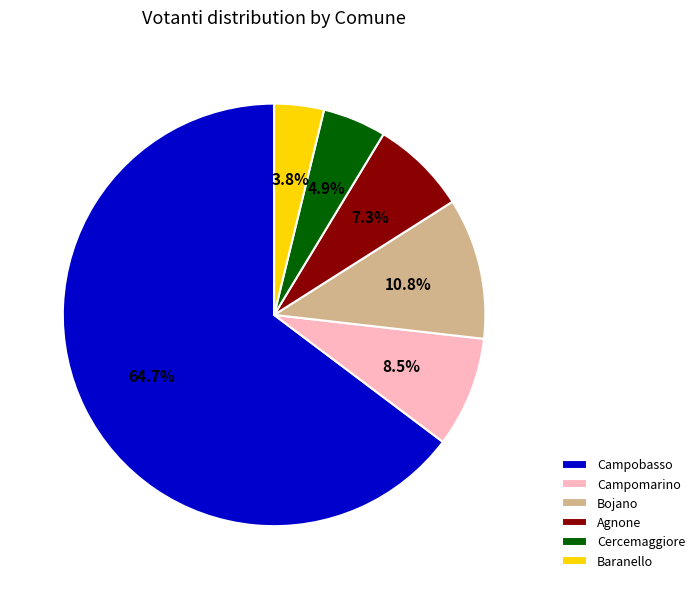

Between Bojano and Campobasso, which is larger?

Campobasso